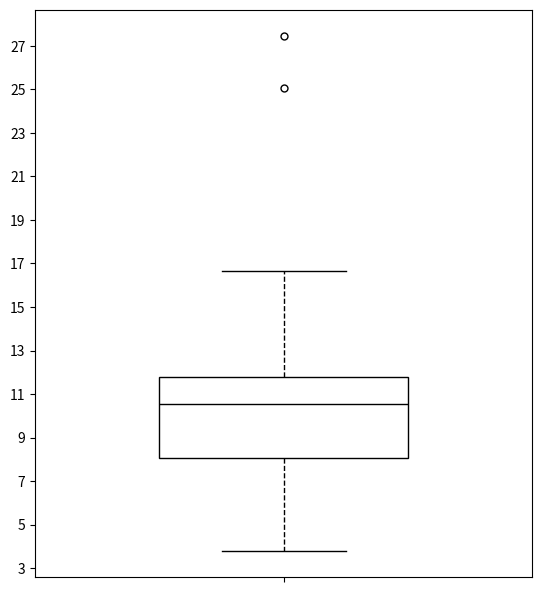

Read this box plot against the y-axis: the position of the median line, the range covered by the box, and the ends of both whiskers. The values are not printed on the chart, so give them approximately, as read against the axis.

median 10.6, box 8.0 to 11.8, whiskers 3.8 to 16.6